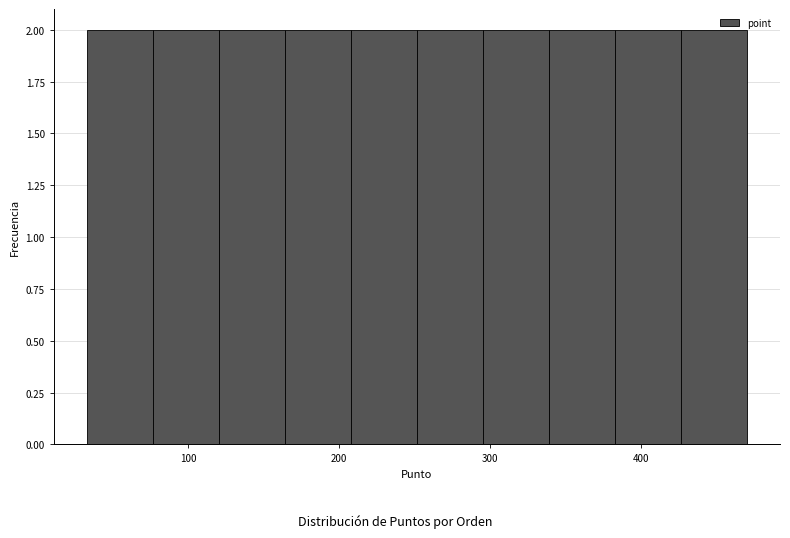

Reading left to right, list every bar in this chart as the range it spans on the x-axis followed by its height. Neither the bar edges nor the heights are printed on the chart, so give them approximately, as read against the axes.

30 to 80: 2
80 to 120: 2
120 to 160: 2
160 to 210: 2
210 to 250: 2
250 to 300: 2
300 to 340: 2
340 to 380: 2
380 to 430: 2
430 to 470: 2